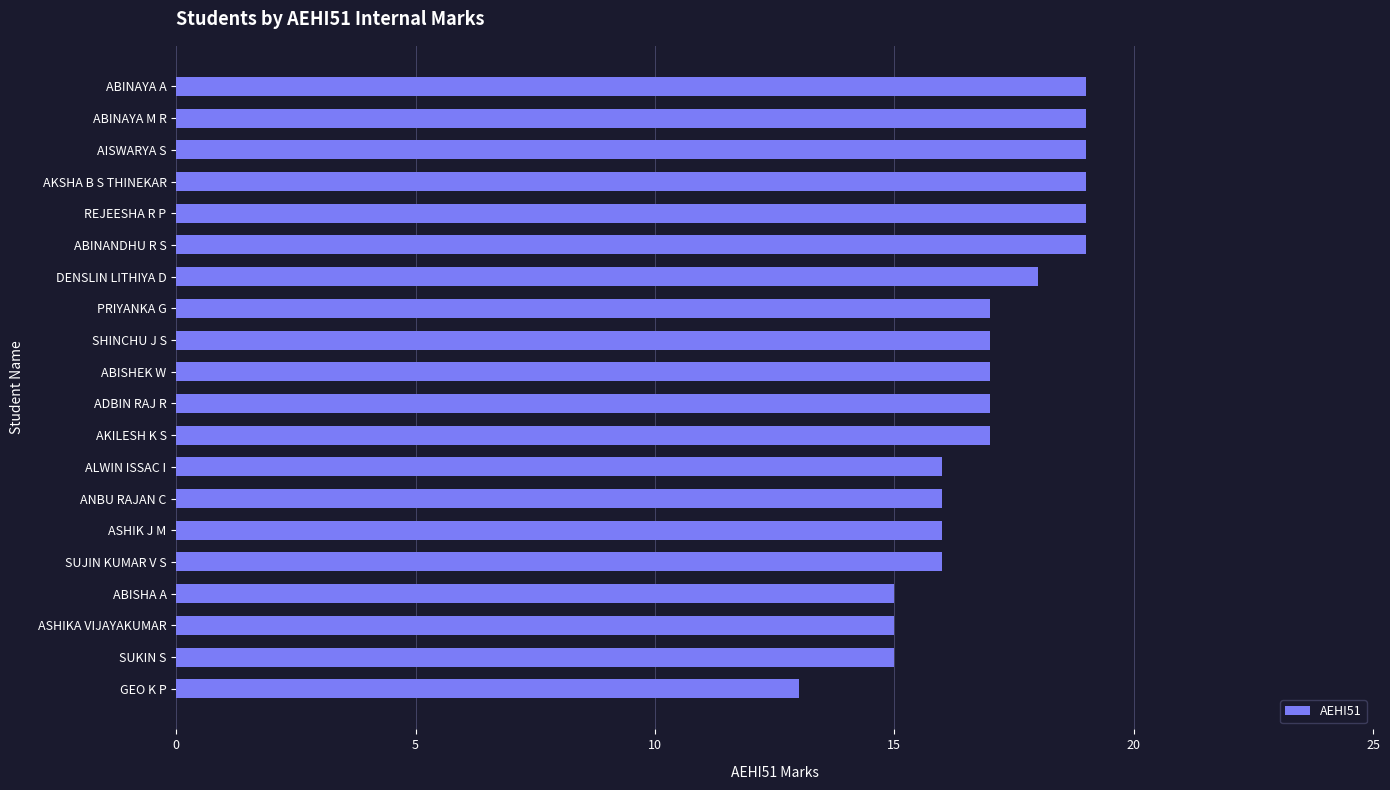

How many data points does each series have?

20